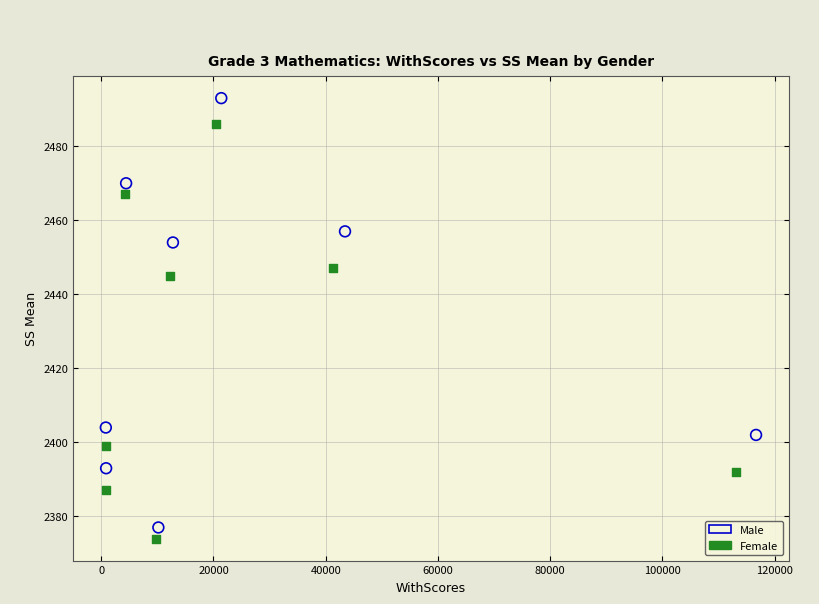

Which series contains the highest Y value?

Male